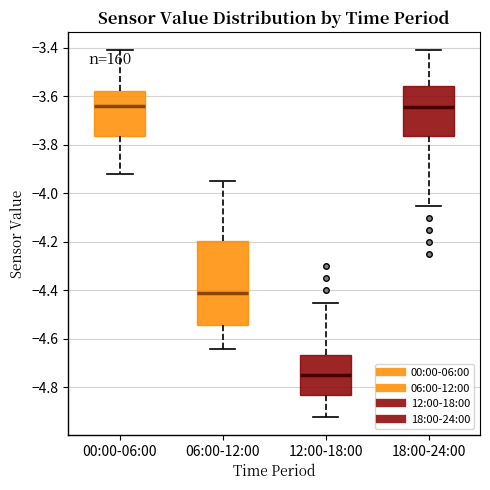

Reading left to right, read every box against the y-axis: the position of its median line, the range the box covers, and the ends of its whiskers. The values are not printed on the chart, so give them approximately, as read against the axis.

00:00-06:00: median -3.64, box -3.76 to -3.58, whiskers -3.92 to -3.40
06:00-12:00: median -4.40, box -4.54 to -4.20, whiskers -4.64 to -3.94
12:00-18:00: median -4.74, box -4.84 to -4.66, whiskers -4.92 to -4.44
18:00-24:00: median -3.64, box -3.76 to -3.56, whiskers -4.04 to -3.40